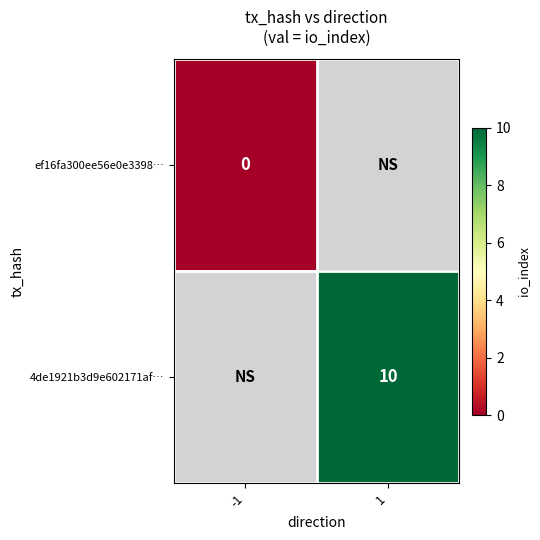

Count the number of categories in the chart.

2